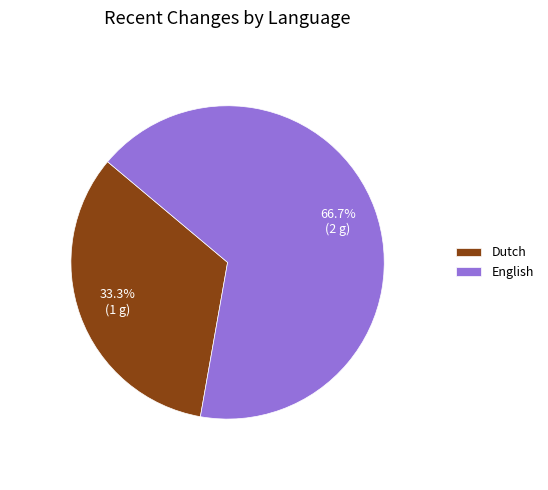

Is it true that Dutch is 42% of the pie?

False